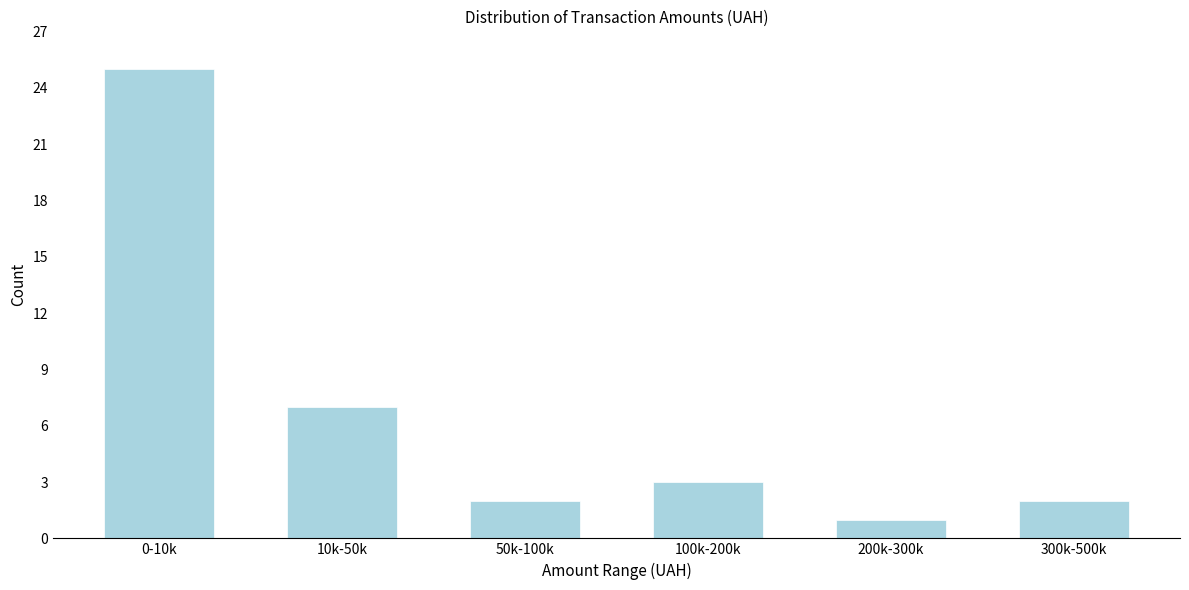

Reading left to right, what are all the values shown in this chart?

0-10k=25	10k-50k=7	50k-100k=2	100k-200k=3	200k-300k=1	300k-500k=2